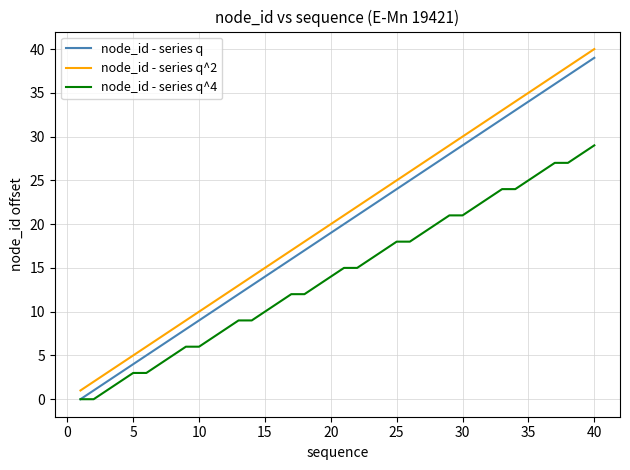

List the series in order of their overall mean, highest first.

node_id - series q^2, node_id - series q, node_id - series q^4